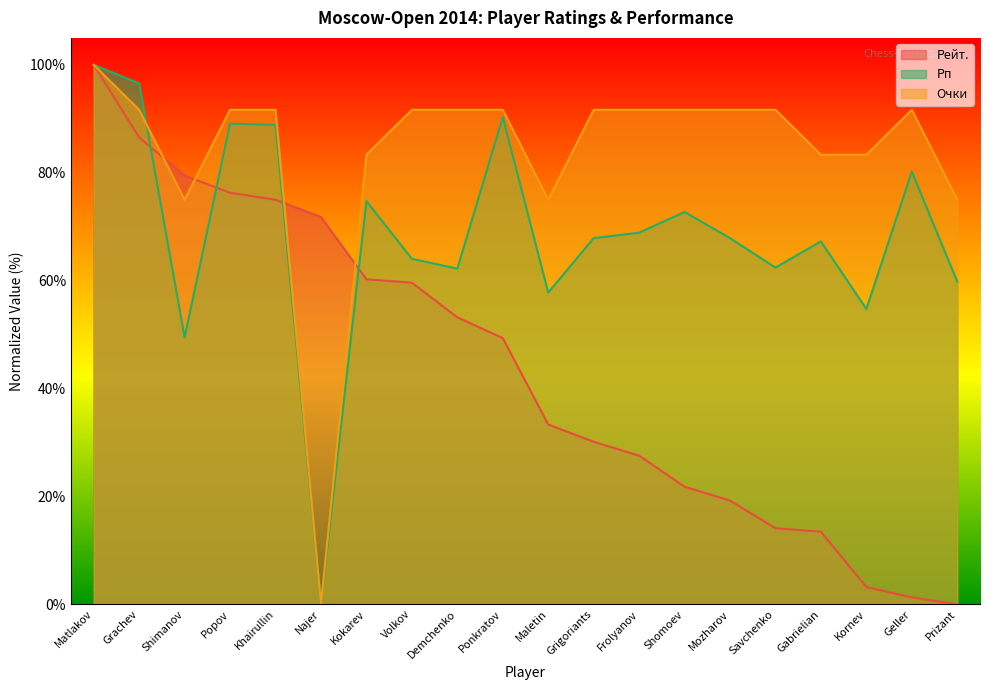

How many lines are shown in the chart?

3